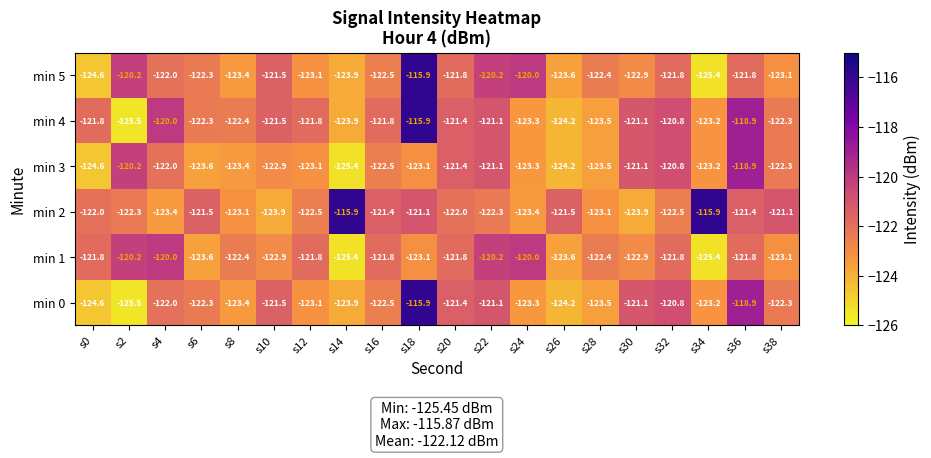

At how many categories does at least one series exceed -121?

9